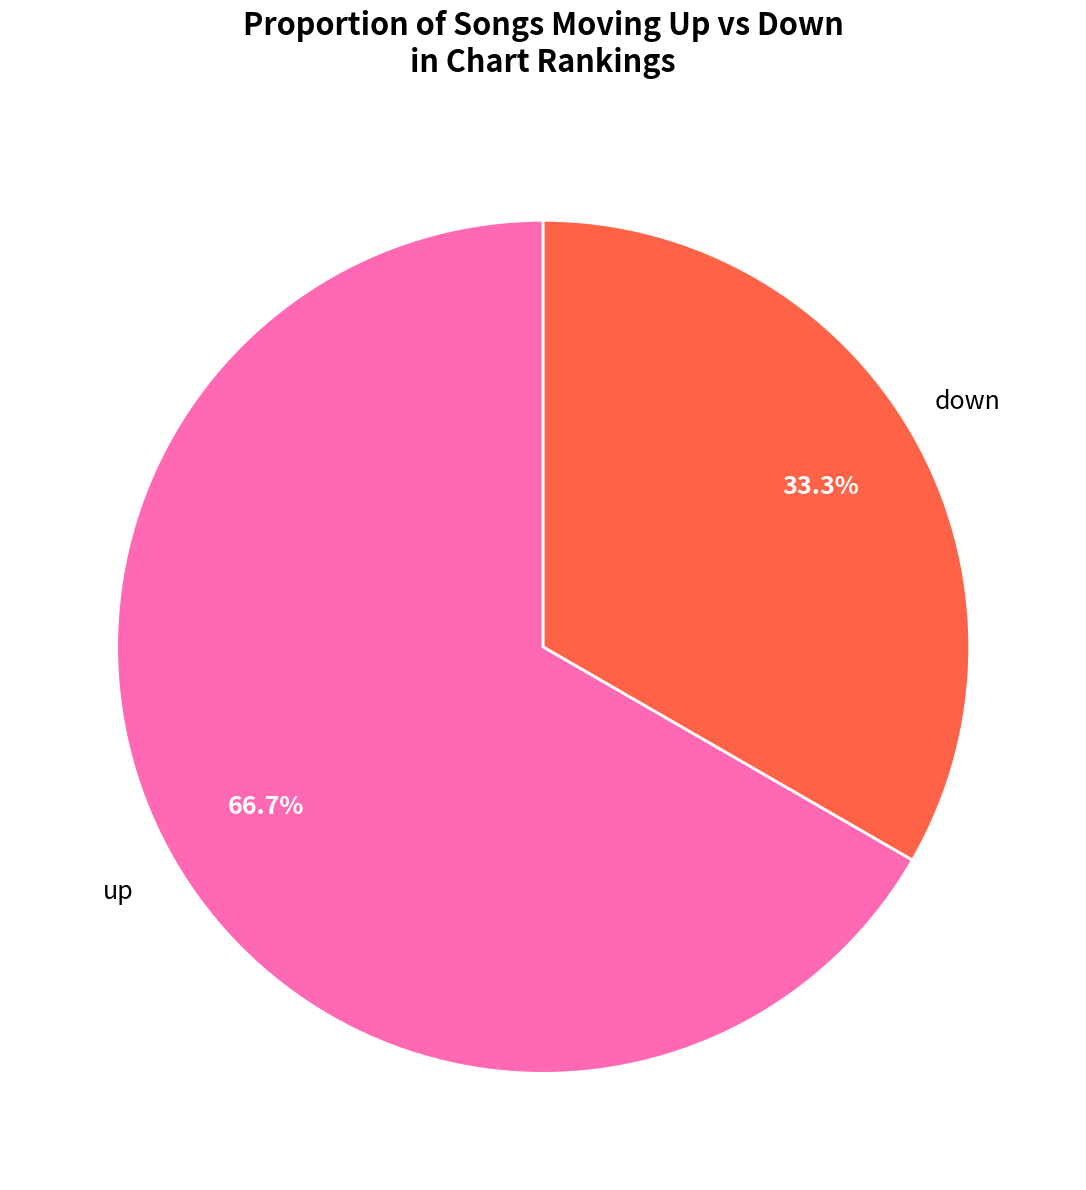

To the nearest percent, what percentage of the pie is up?

67%